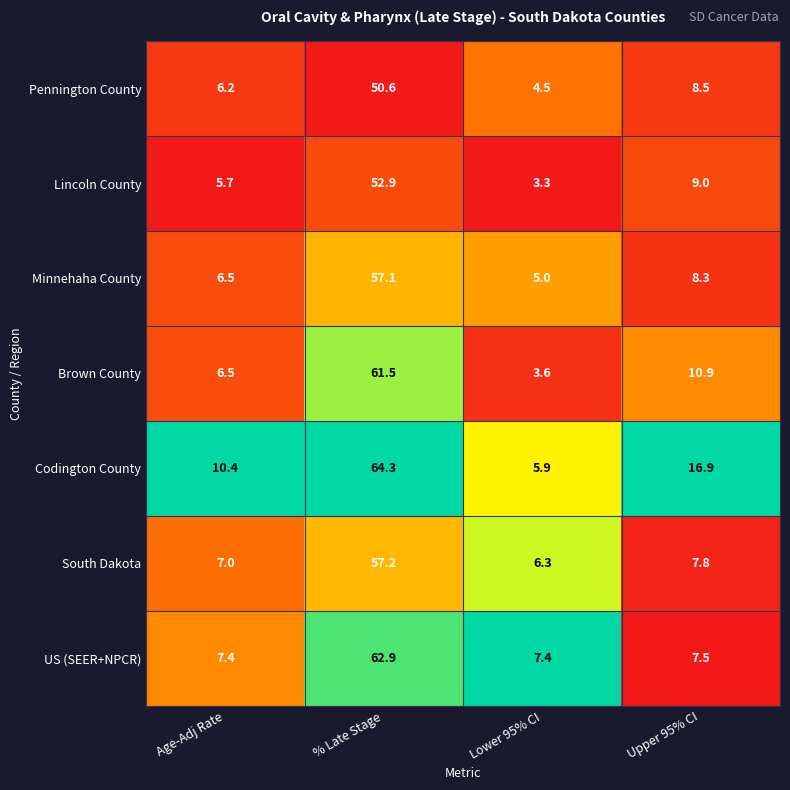

What is the sum of all Codington County values?

97.5